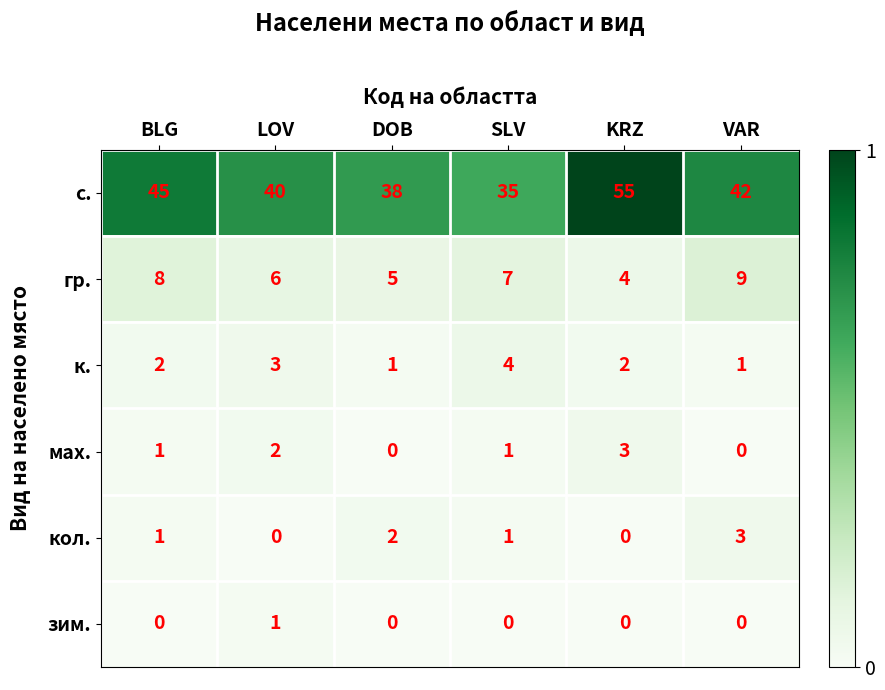

At which label does гр. first exceed 7?

BLG